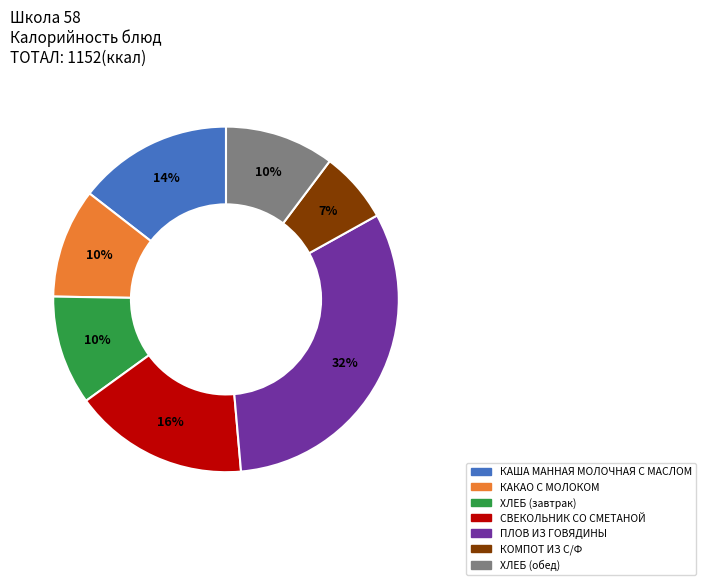

What is the ratio of the value at КАКАО С МОЛОКОМ to the value at ПЛОВ ИЗ ГОВЯДИНЫ?

0.3